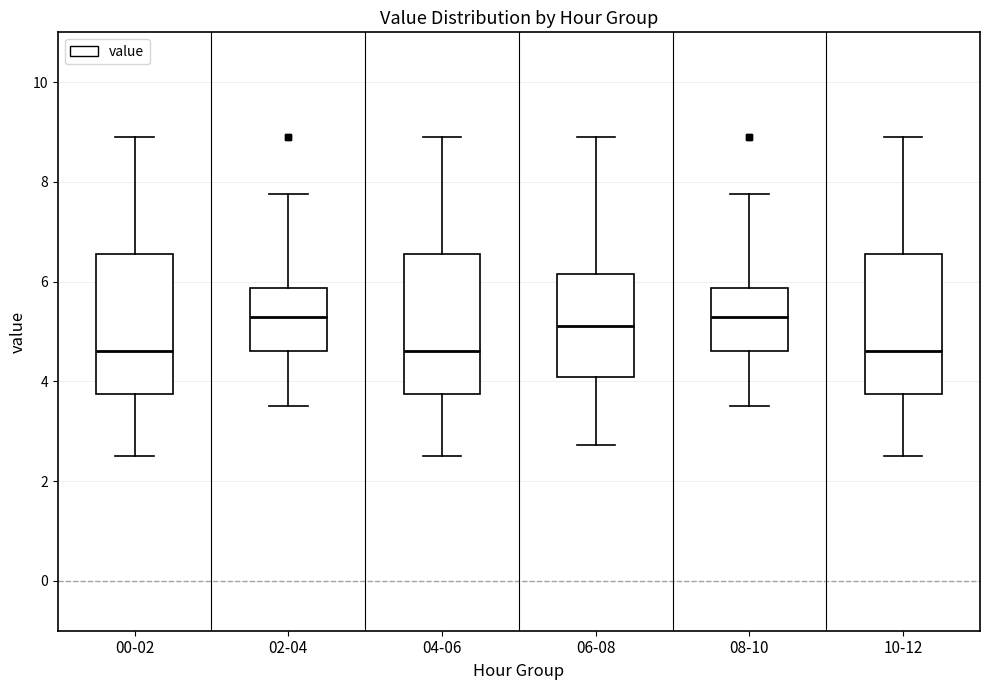

Reading left to right, read every box against the y-axis: the position of its median line, the range the box covers, and the ends of its whiskers. The values are not printed on the chart, so give them approximately, as read against the axis.

00-02: median 4.6, box 3.8 to 6.6, whiskers 2.6 to 9.0
02-04: median 5.4, box 4.6 to 5.8, whiskers 3.6 to 7.8
04-06: median 4.6, box 3.8 to 6.6, whiskers 2.6 to 9.0
06-08: median 5.2, box 4.0 to 6.2, whiskers 2.8 to 9.0
08-10: median 5.4, box 4.6 to 5.8, whiskers 3.6 to 7.8
10-12: median 4.6, box 3.8 to 6.6, whiskers 2.6 to 9.0